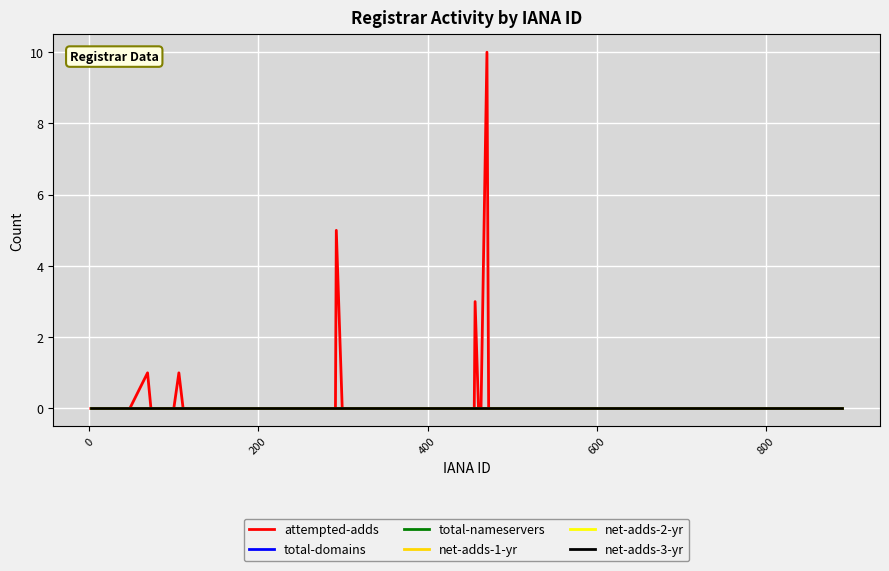

True or false: net-adds-3-yr and net-adds-1-yr cross at least once.

False